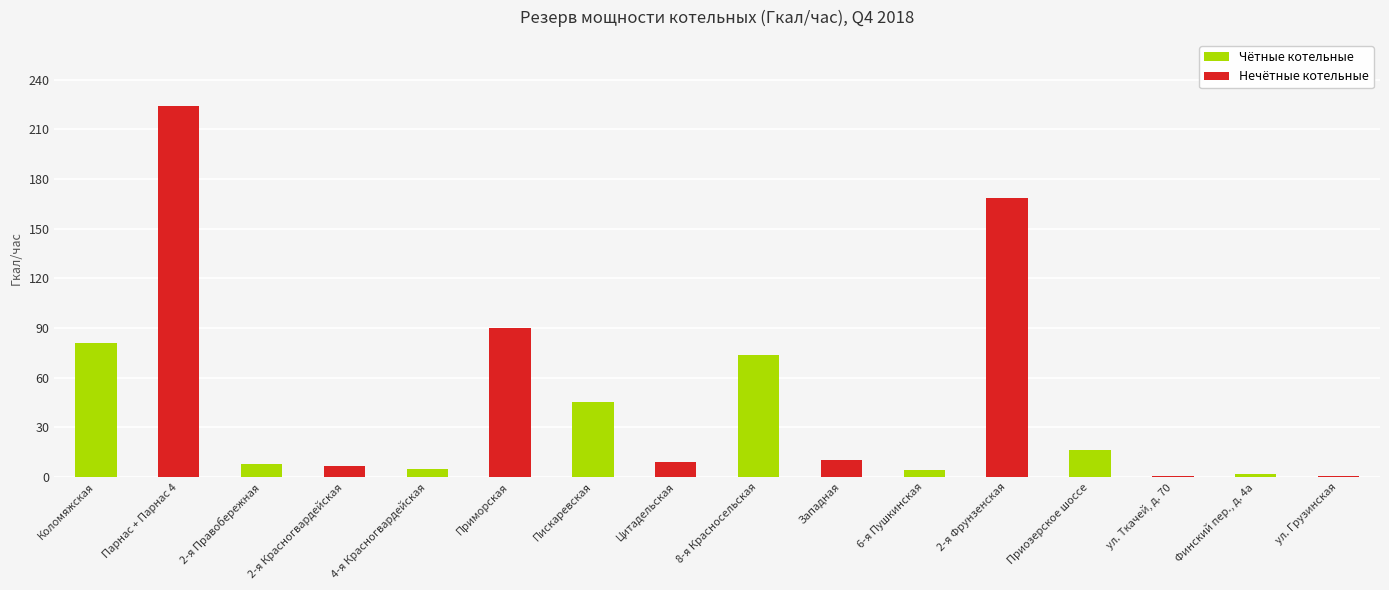

What is the sum of all values?

745.5